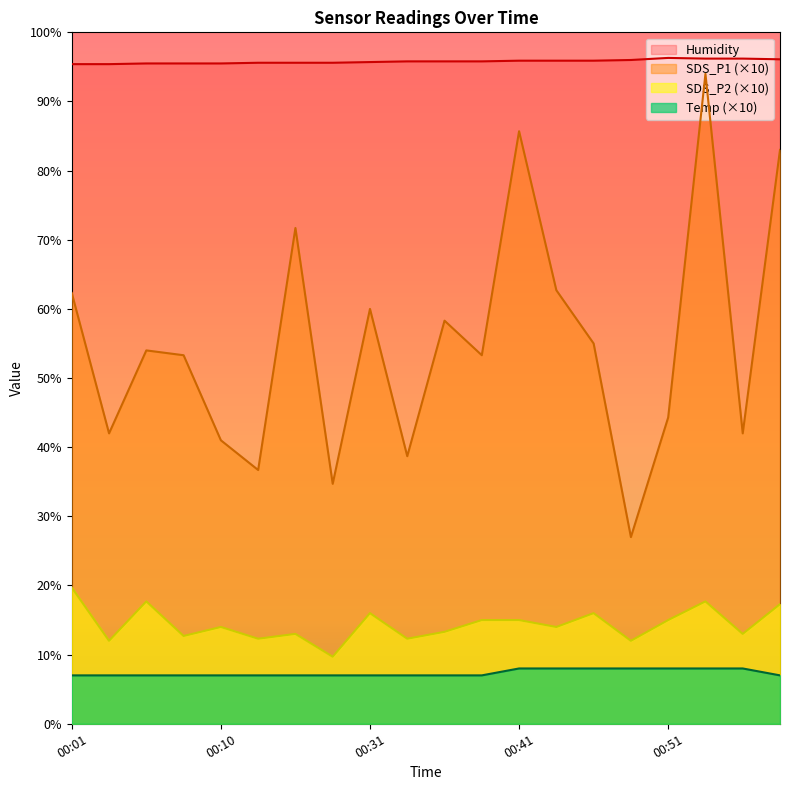

Which category has the lowest value in the SDS_P1 series?

00:48